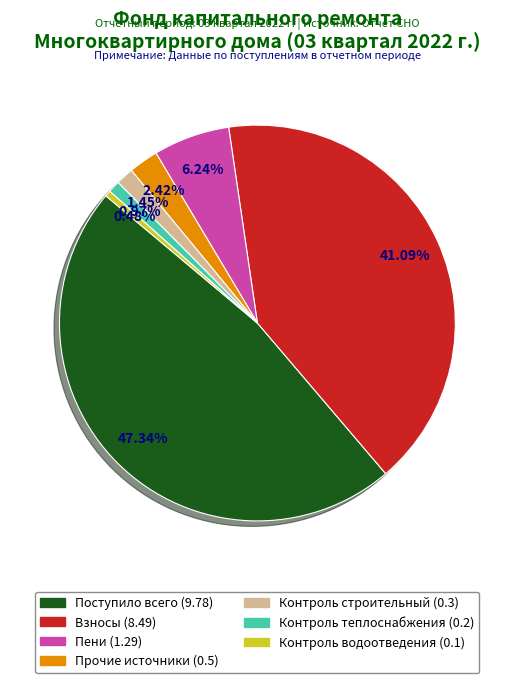

Is there any slice that represents more than half of the pie?

No